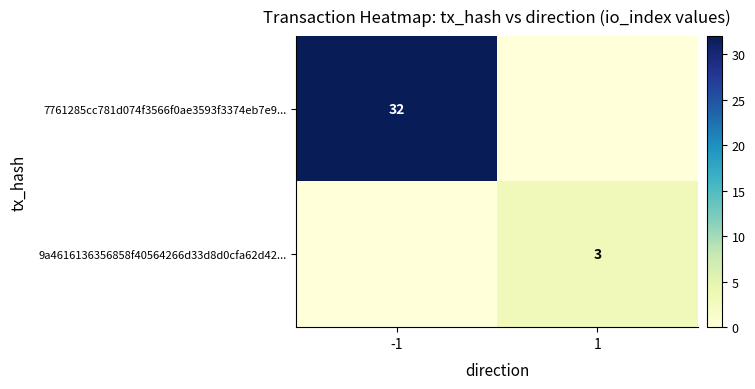

True or false: 9a4616136356858f40564266d33d8d0cfa62d42... has a value of 3 at 1.

True